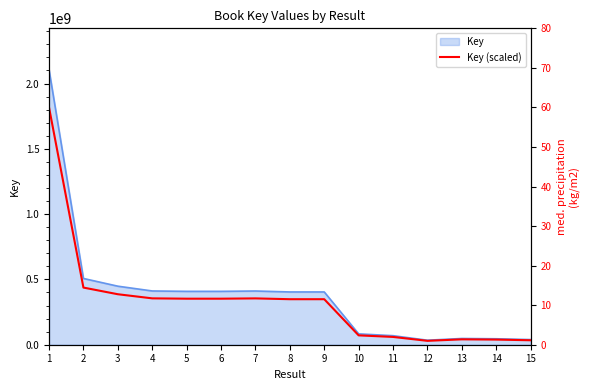

What is the ratio of the value at 5 to the value at 7?

1.0